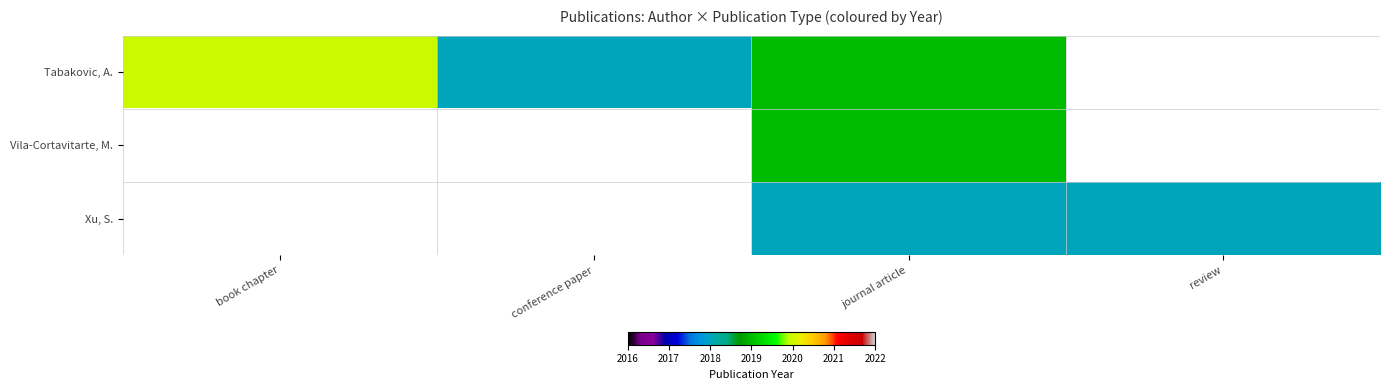

Which has a higher value, conference paper or book chapter?

book chapter